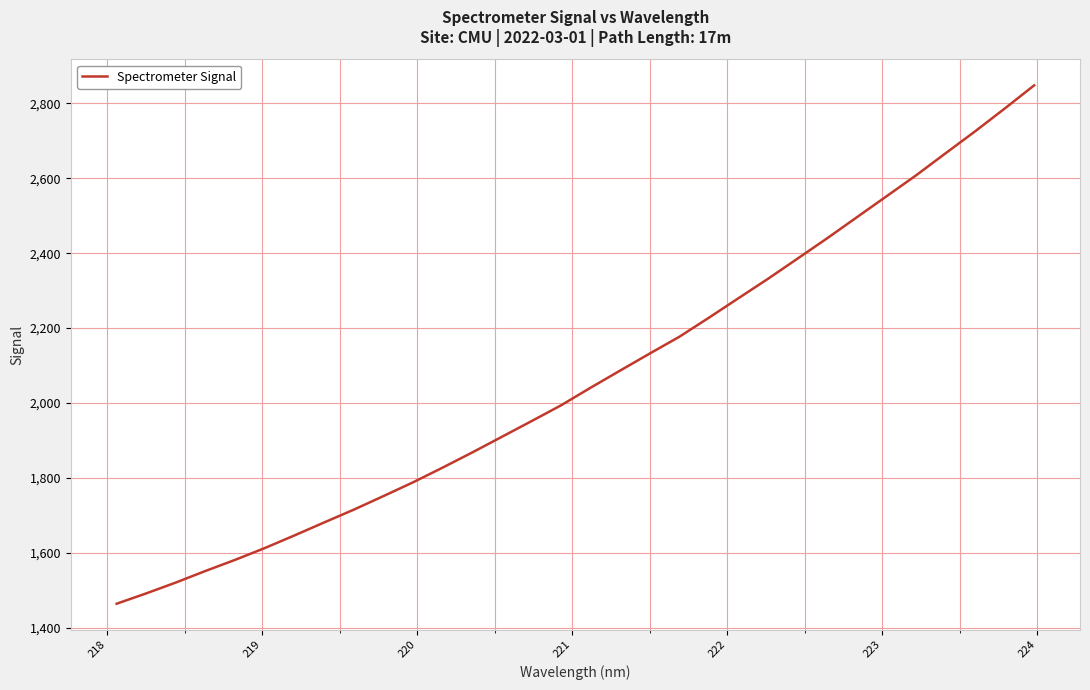

How many distinct data groups are displayed?

1